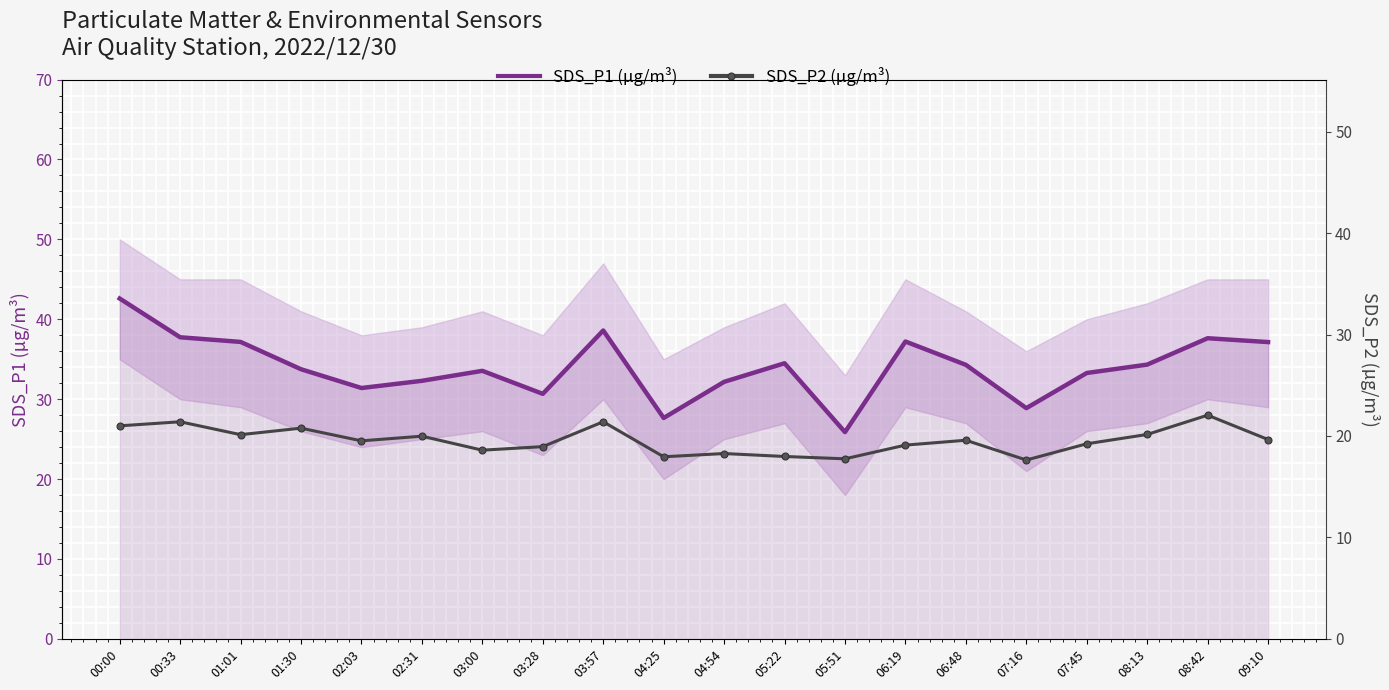

Rank the series by their average value, from highest to lowest.

SDS_P1 (µg/m³), SDS_P2 (µg/m³)